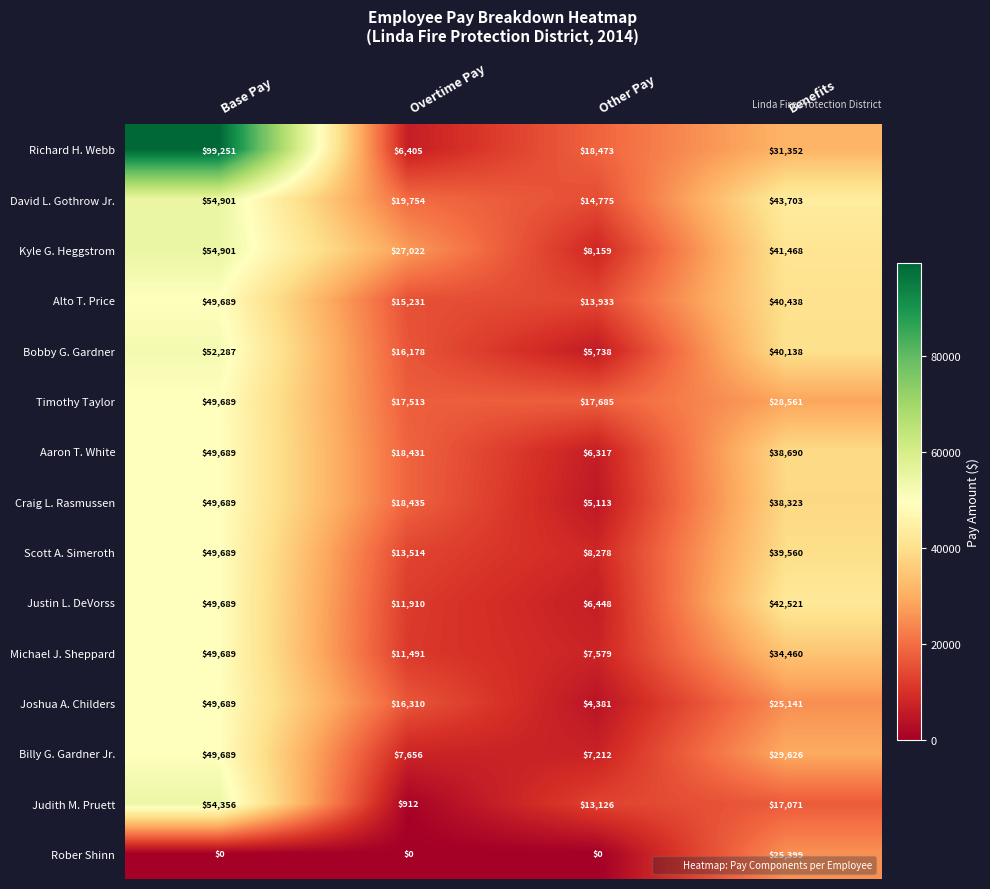

Which series has the widest spread of values?

Richard H. Webb